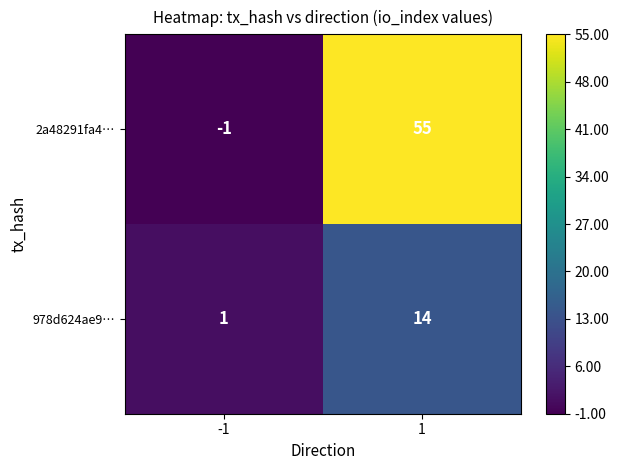

What is the difference between the maximum and minimum values in the 2a48291fa4… series?

56